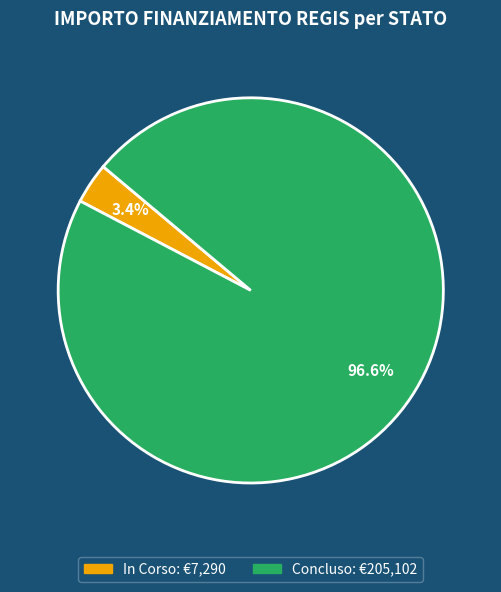

Does In Corso represent more than half of the total?

No